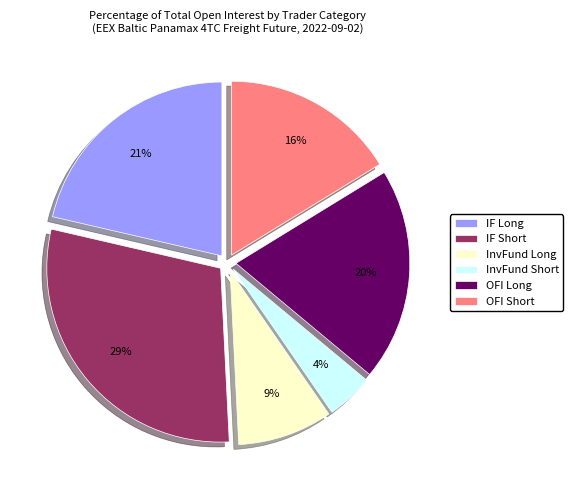

What is the smallest slice in the pie chart?

InvFund Short